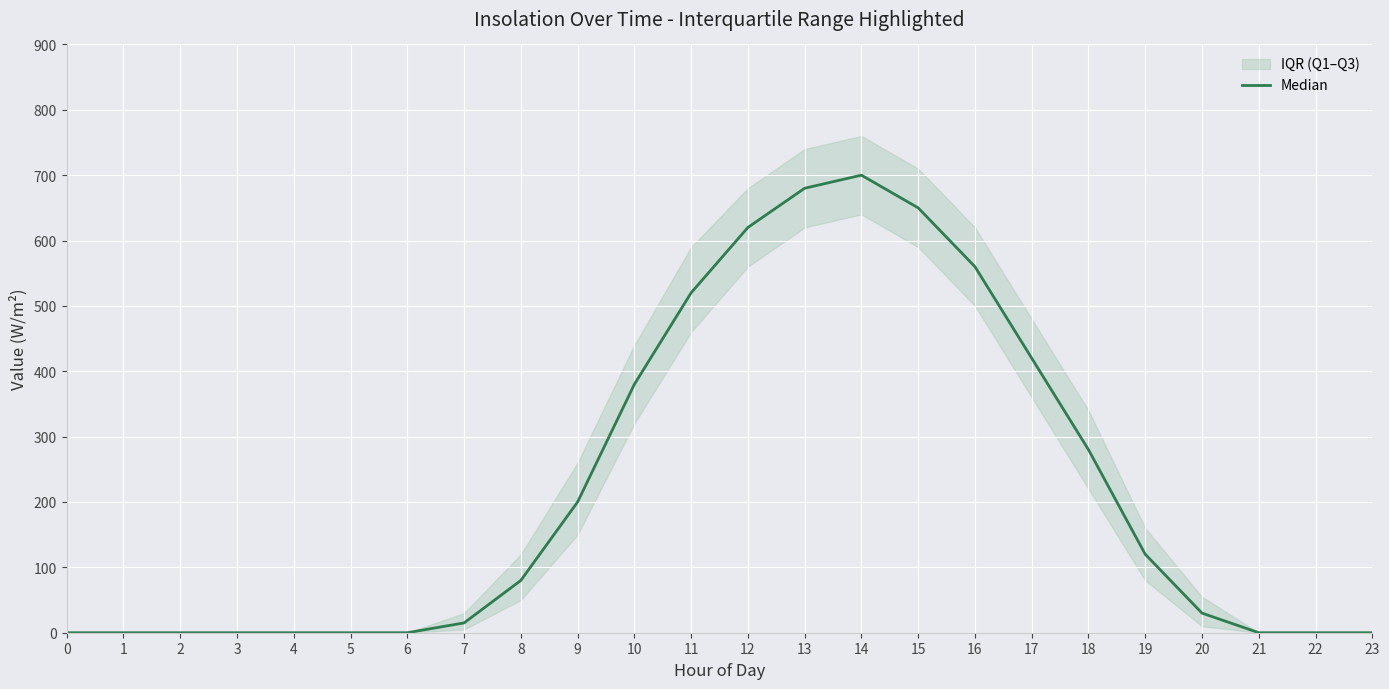

What is the maximum value shown in the chart?

700